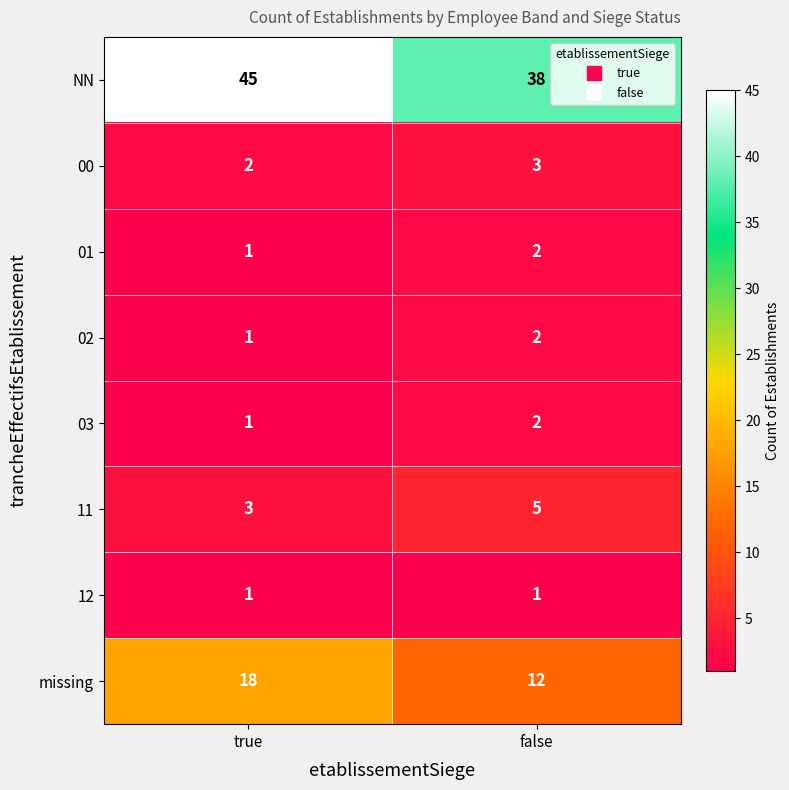

At how many categories does at least one series exceed 10?

2